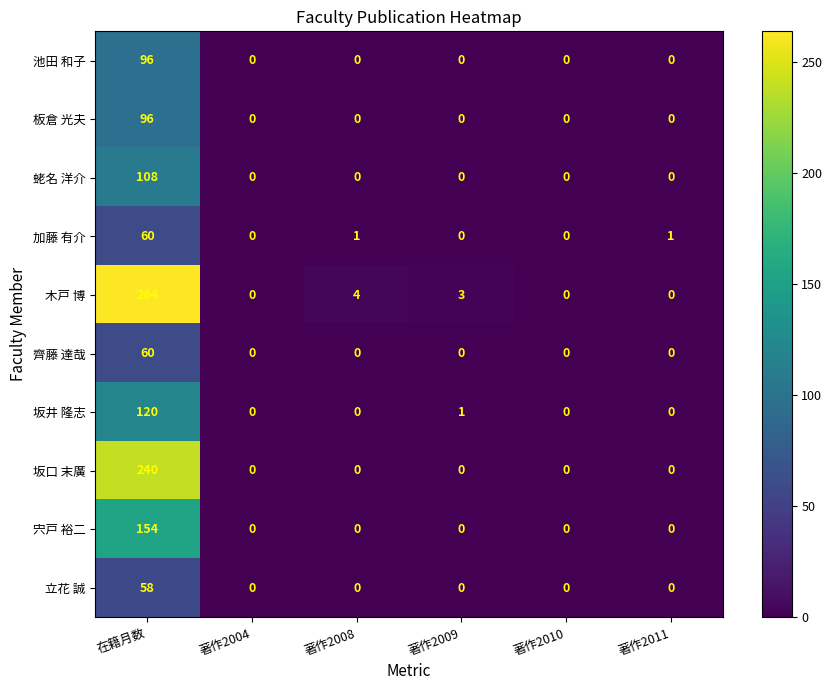

Which category has the highest value in the 池田 和子 series?

在籍月数